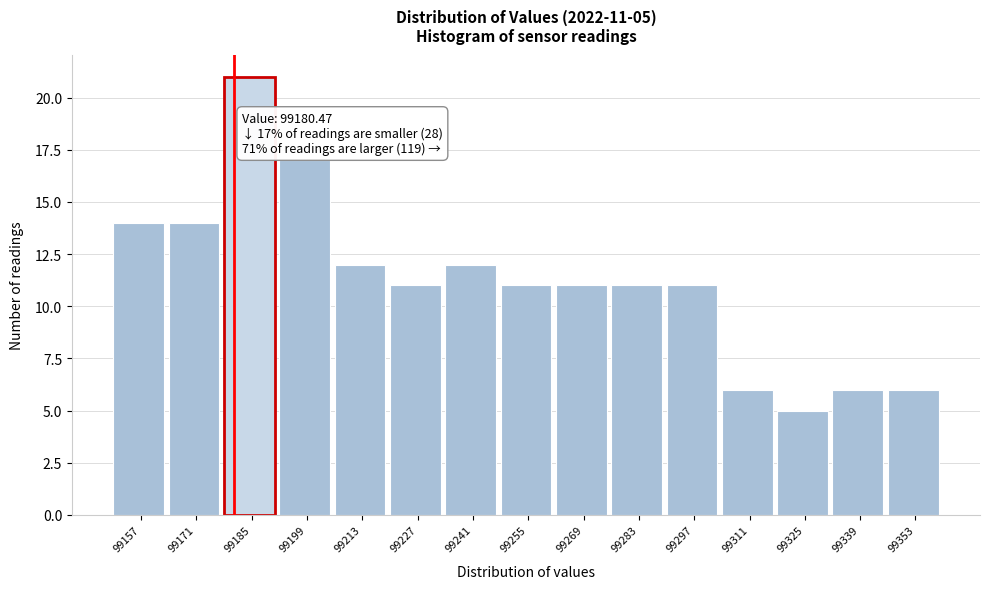

Which range on the x-axis has the tallest bar?

99178 to 99192